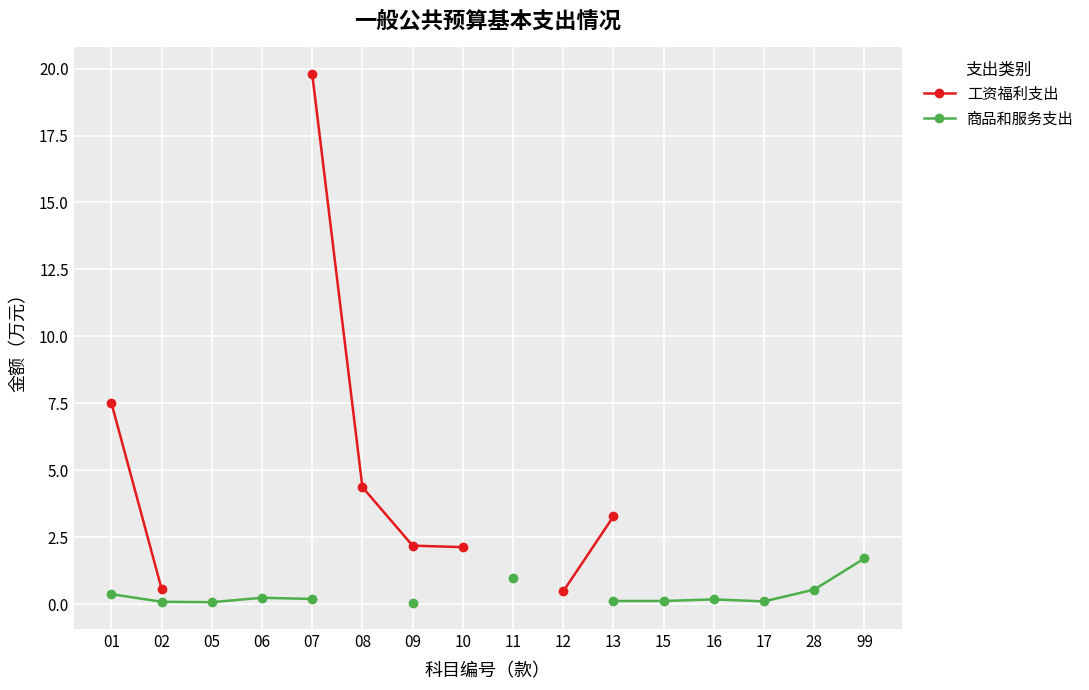

How many distinct data groups are displayed?

2